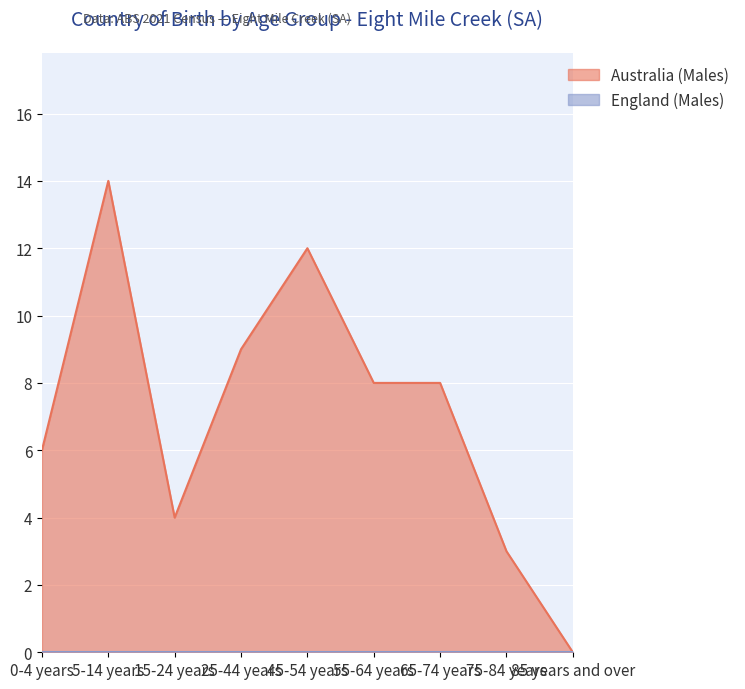

Which has a higher value, 55-64 years or 65-74 years?

55-64 years